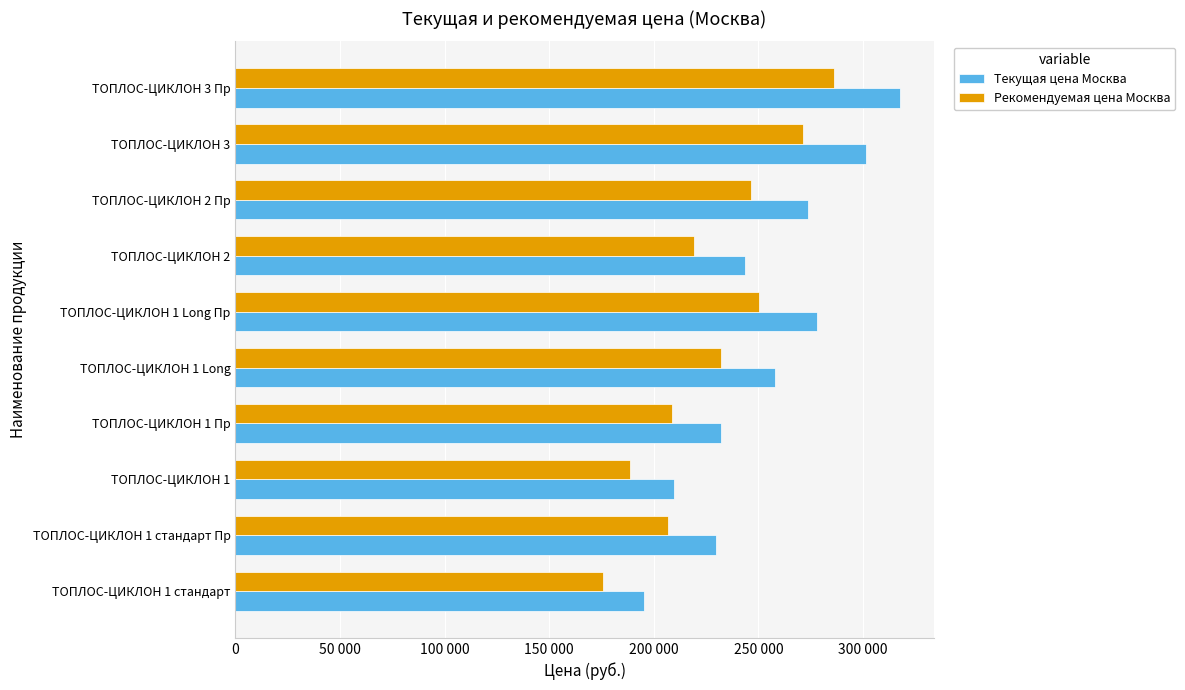

What are all the series names shown in the legend?

Текущая цена Москва, Рекомендуемая цена Москва